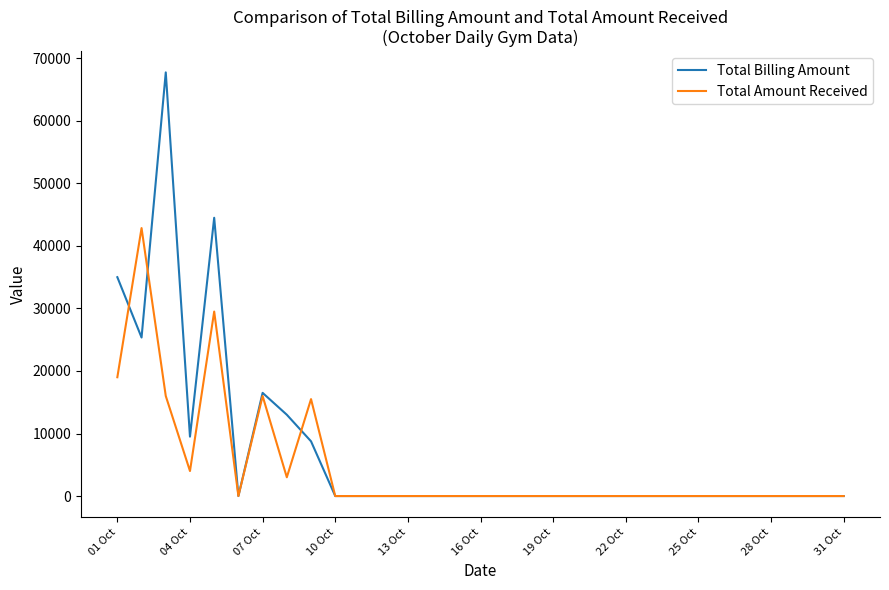

Reading right to left, transcribe all the data shown in this chart.

Total Billing Amount: 0	0	0	0	0	0	0	0	0	0	0	0	0	0	0	0	0	0	0	0	0	0	8750	13000	16500	0	44500	9500	67749	25350	34999
Total Amount Received: 0	0	0	0	0	0	0	0	0	0	0	0	0	0	0	0	0	0	0	0	0	0	15500	3000	16000	0	29499	4000	16000	42849	18999